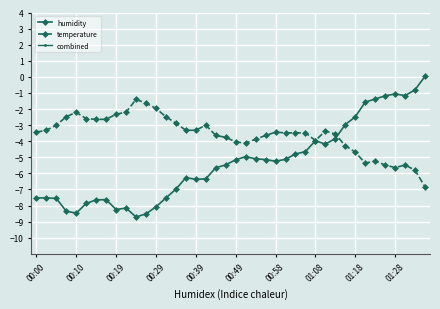

What are all the series names shown in the legend?

humidity, temperature, combined